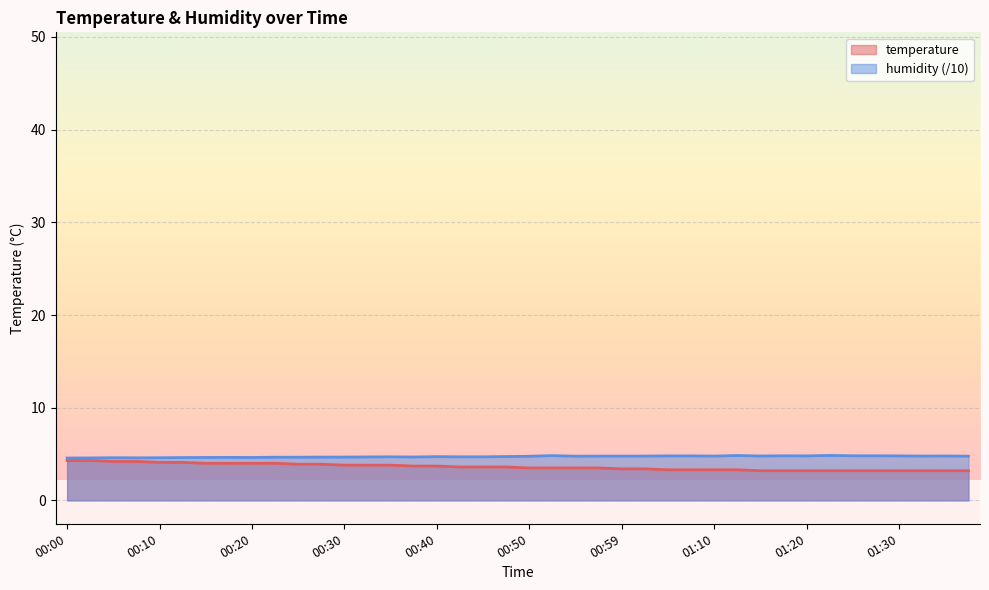

What is the value of the temperature point at the 6th from the left?

4.1